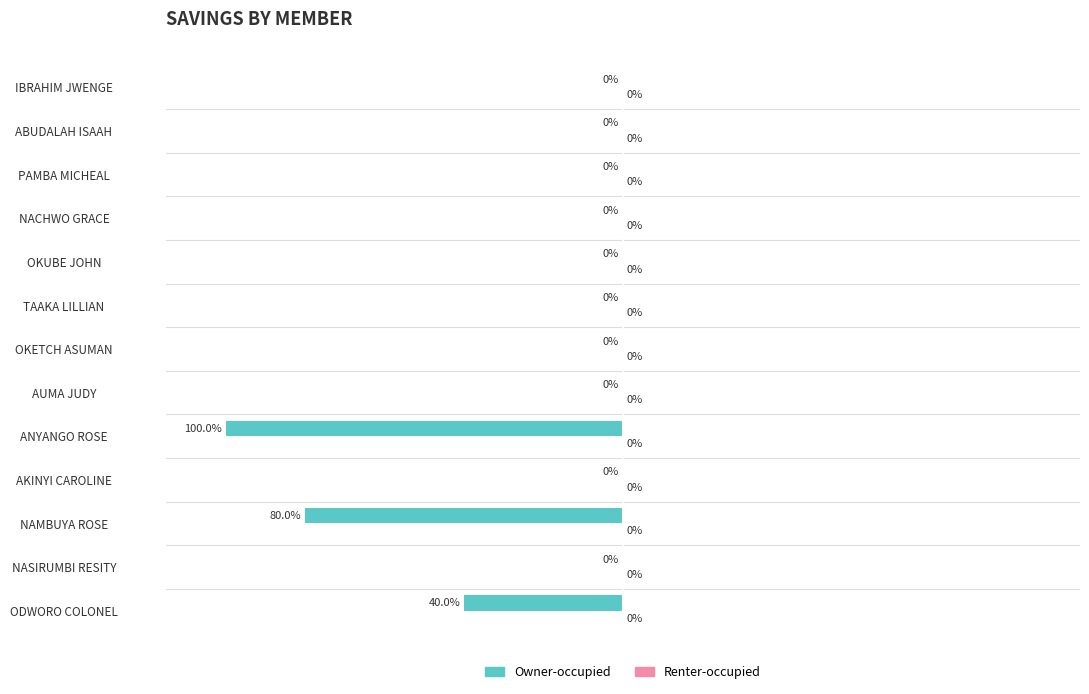

Which has a higher value, ODWORO COLONEL or IBRAHIM JWENGE?

IBRAHIM JWENGE